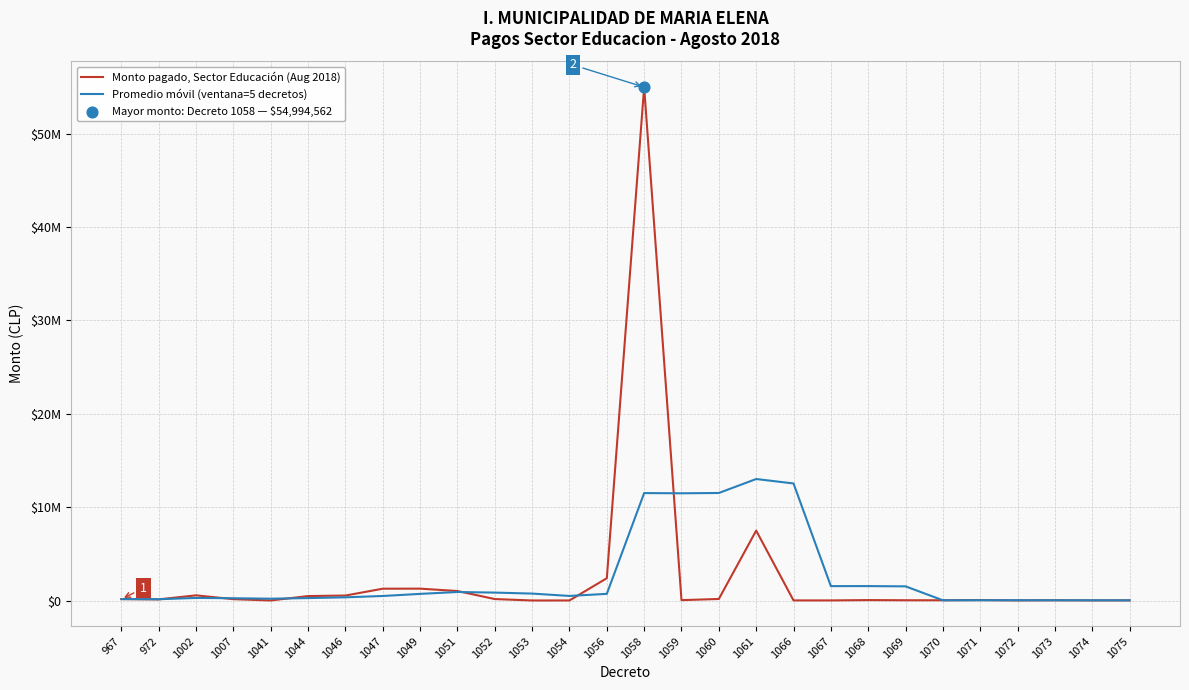

What is the total value across all series at 1007?

402812.5